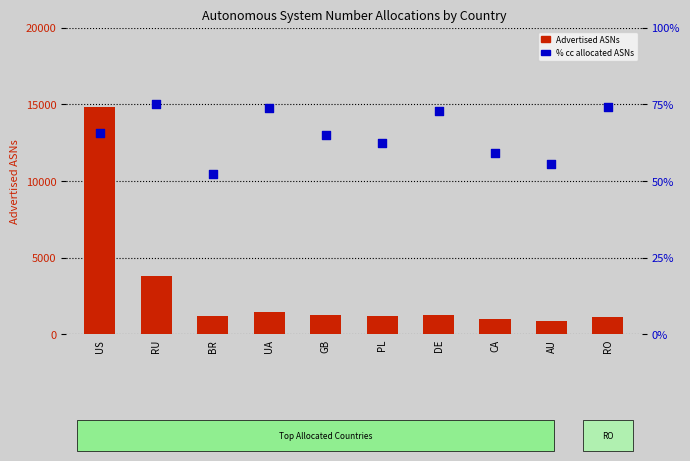

Between UA and RU, which is larger?

RU